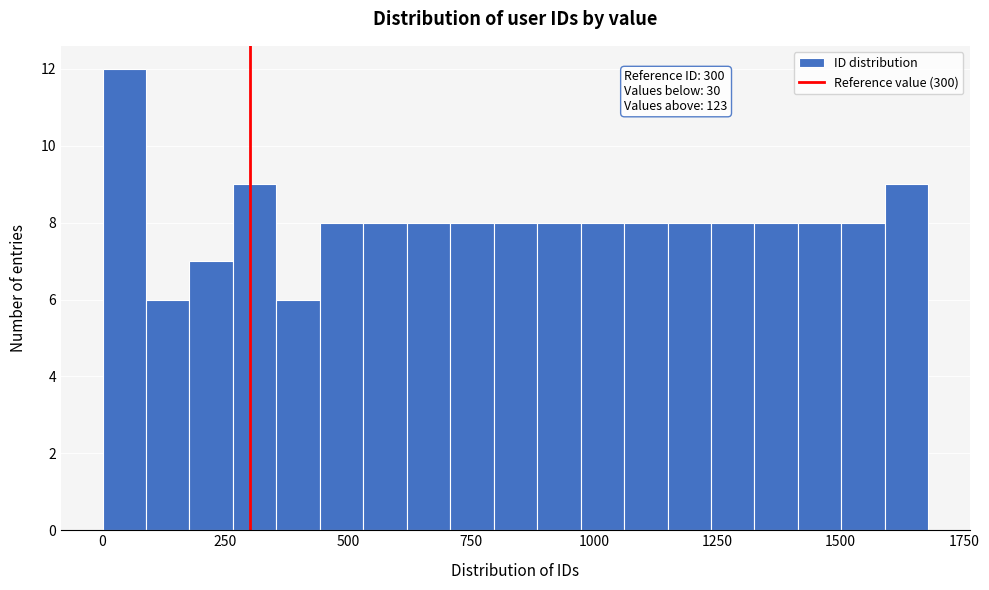

Read against the x-axis, roughly where is the centre of the tallest bar?

50